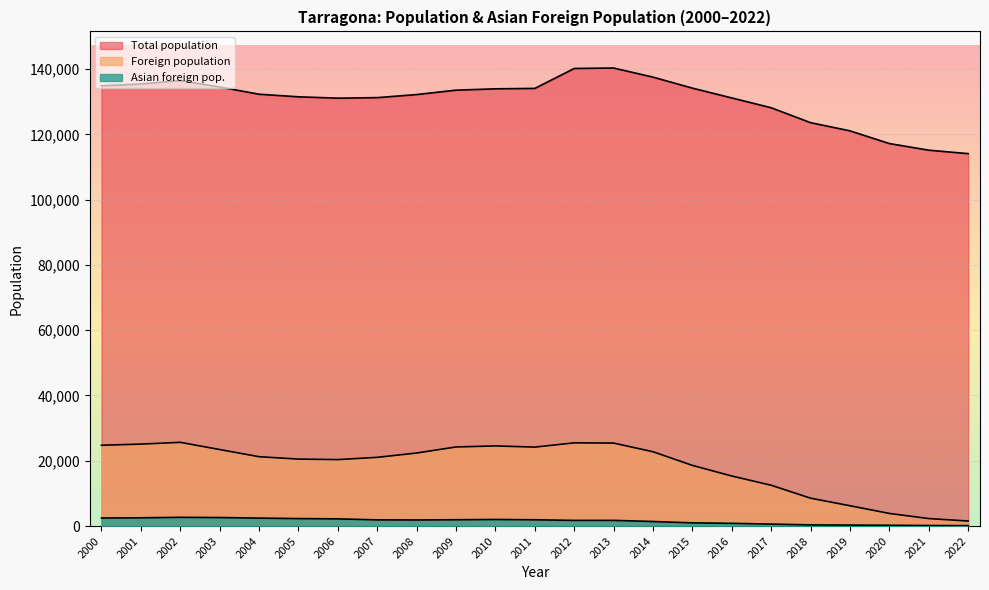

True or false: Asian foreign pop. and Foreign population cross at least once.

False